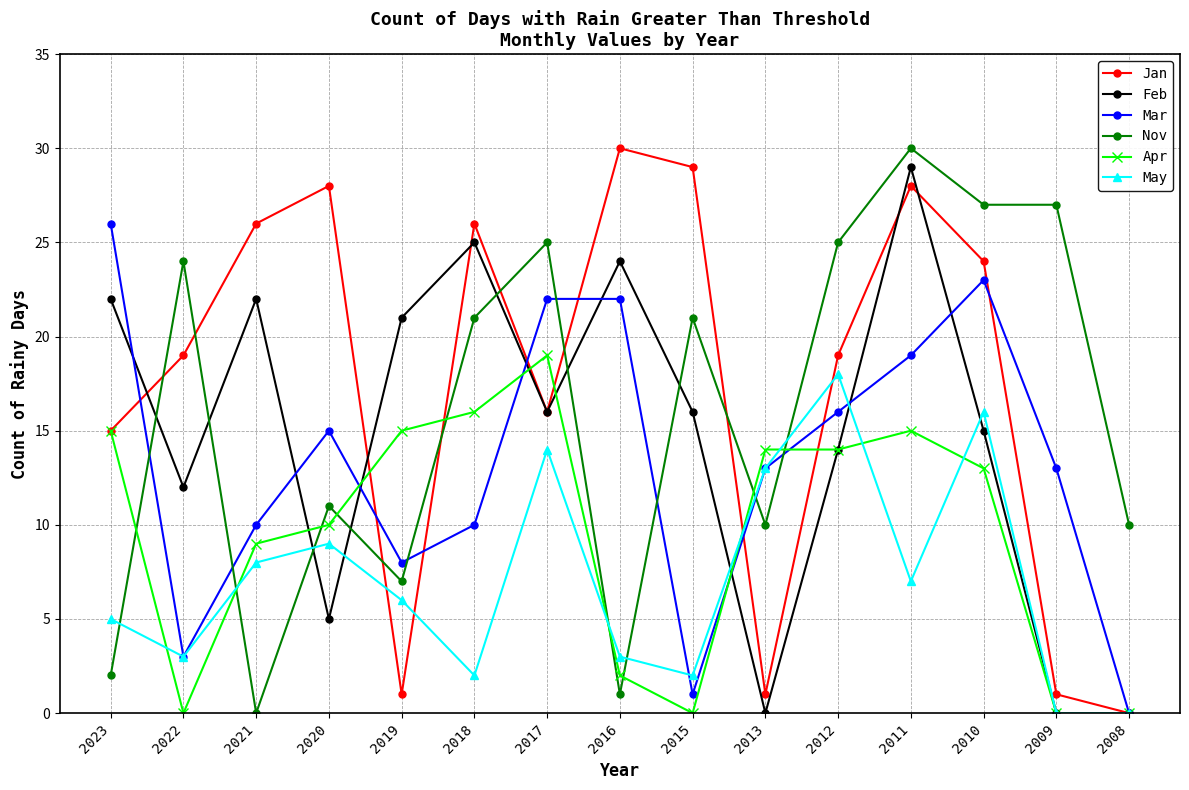

Does the chart have visible grid lines?

Yes